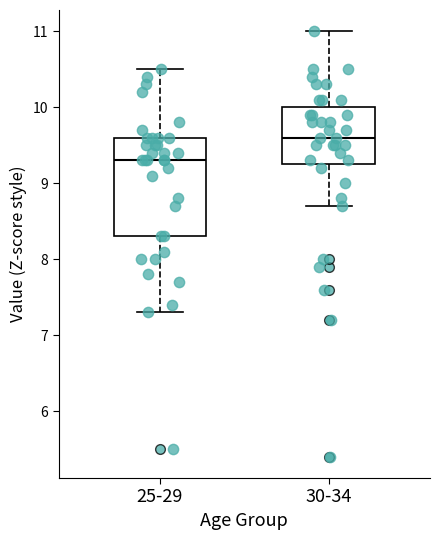

Reading left to right, read every box against the y-axis: the position of its median line, the range the box covers, and the ends of its whiskers. The values are not printed on the chart, so give them approximately, as read against the axis.

25-29: median 9.3, box 8.3 to 9.6, whiskers 7.3 to 10.5
30-34: median 9.6, box 9.3 to 10.0, whiskers 8.7 to 11.0